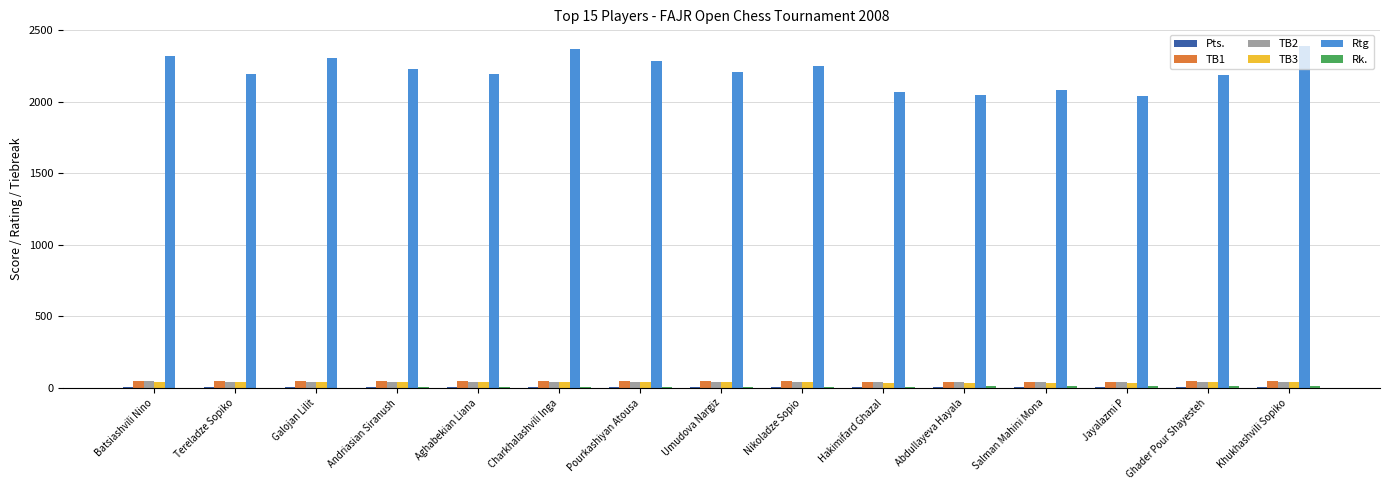

Is it true that Rtg equals 2085.0 at Salman Mahini Mona?

True